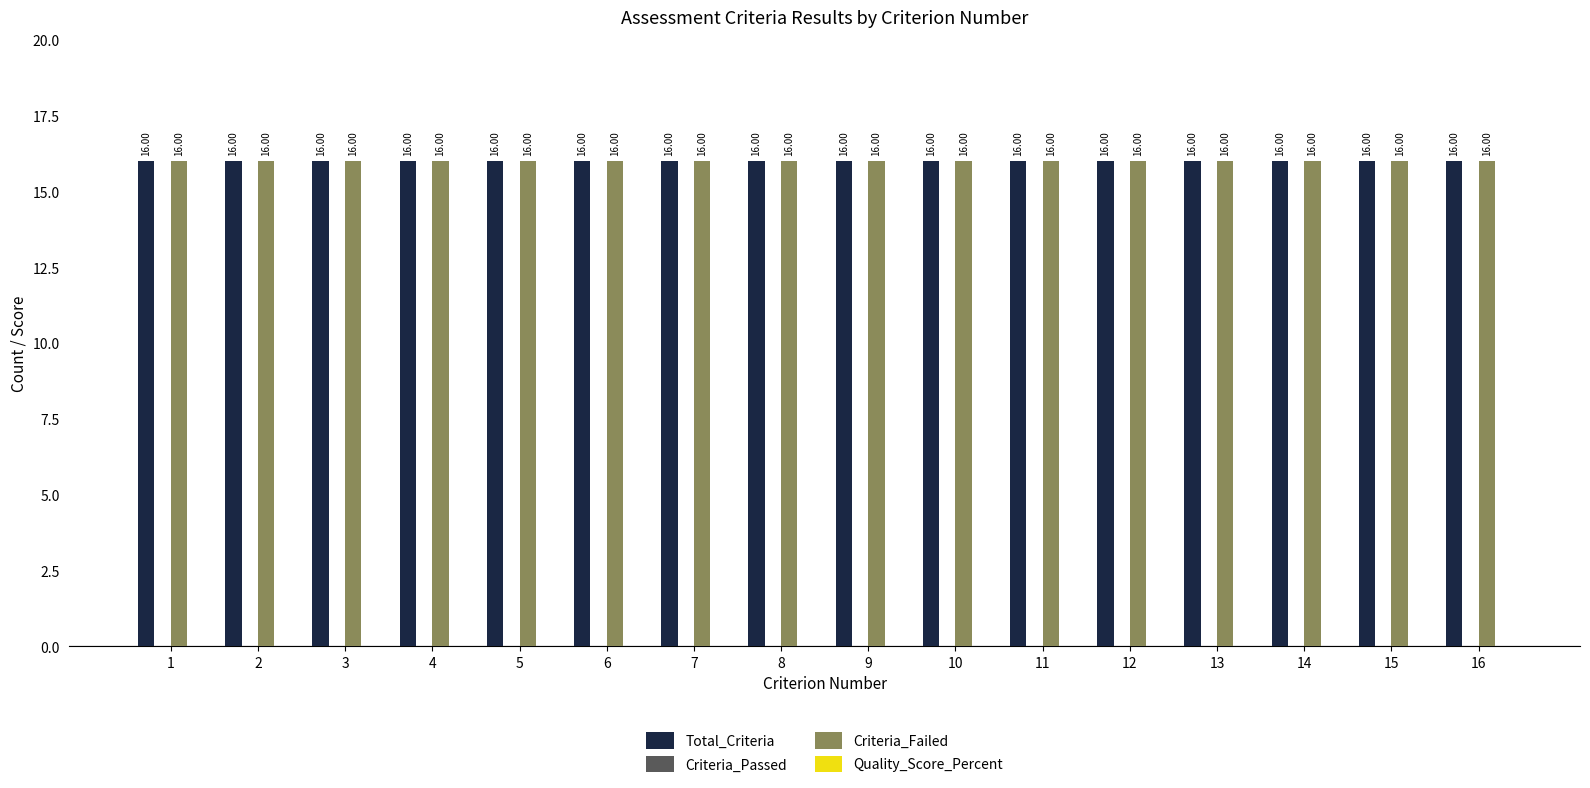

Between 2 and 11, which series saw the biggest shift?

Total_Criteria